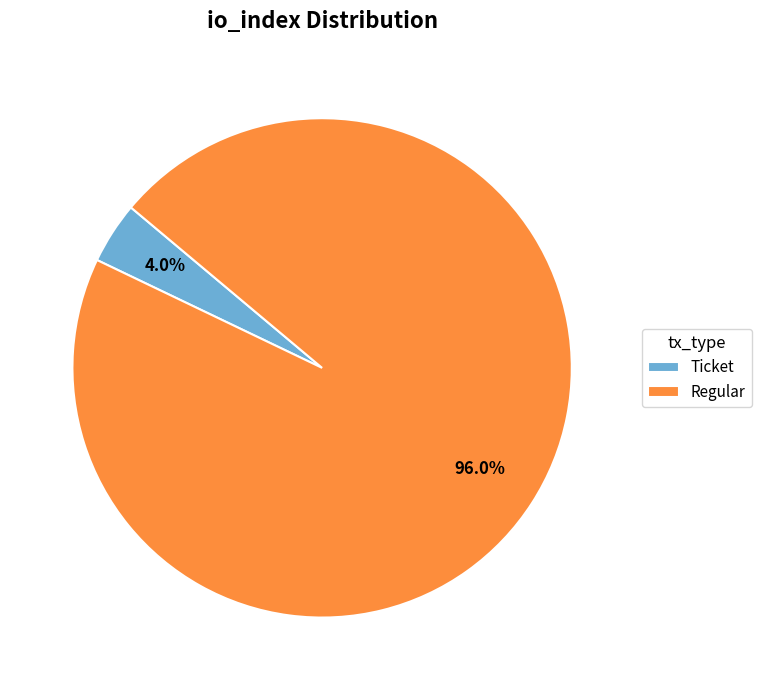

Is there a majority slice in this chart?

Yes